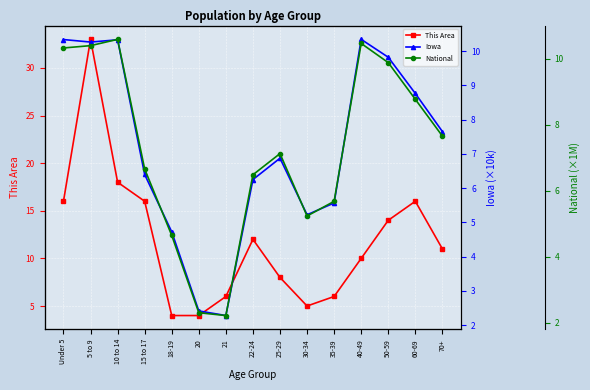

How many values in the This Area series exceed 11?

7